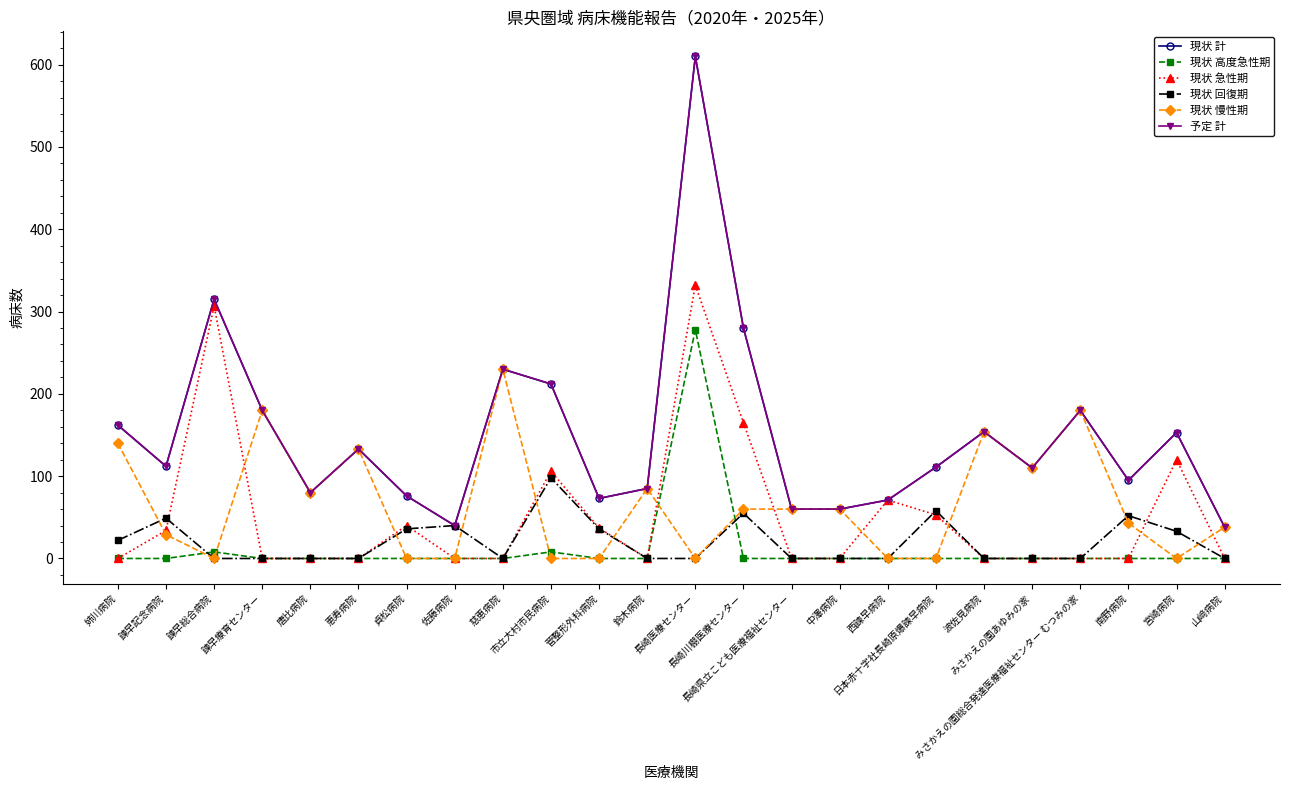

Does the chart have visible grid lines?

No